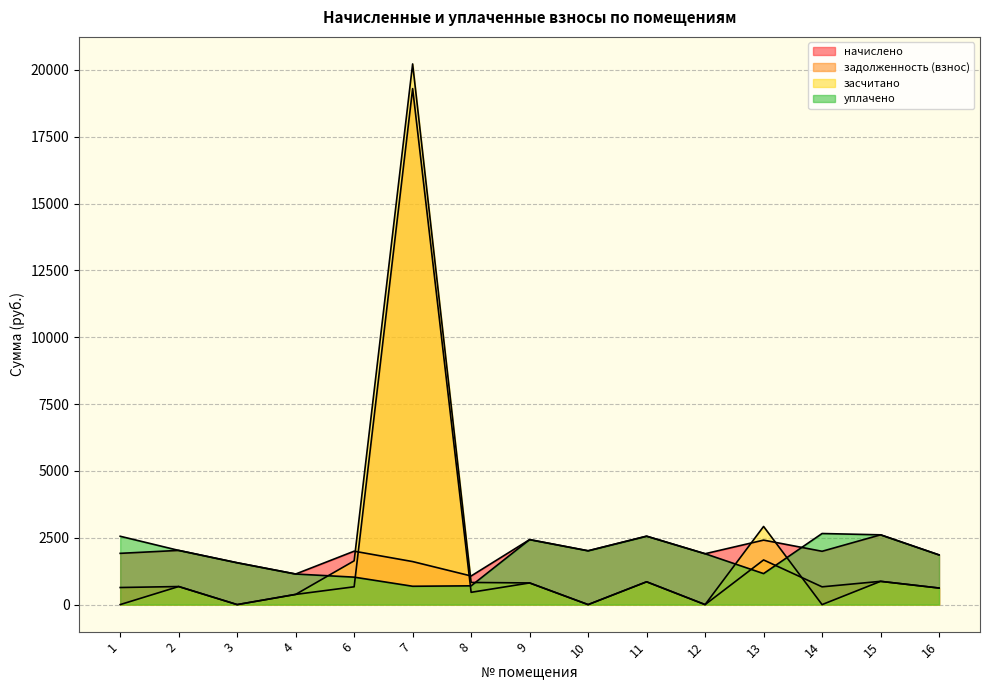

Reading left to right, what are all the values shown in this chart?

начислено: 1917.3	2027.3	1565.4	1143.8	1998.0	1609.4	1070.5	2430.6	2012.6	2558.9	1902.7	2412.2	1994.3	2610.2	1858.7
задолженность (взнос): 639.1	675.8	0.0	381.3	666.0	19302.1	459.4	810.2	0.0	853.0	0.0	1670.2	664.8	870.1	619.5
засчитано: 0.0	675.8	0.0	381.3	1636.9	20225.6	827.7	810.2	0.0	853.0	0.0	2922.9	0.0	870.1	619.5
уплачено: 2556.4	2027.3	1565.4	1143.8	1027.1	685.9	702.1	2430.6	2012.6	2558.9	1902.7	1159.6	2659.1	2610.2	1858.7